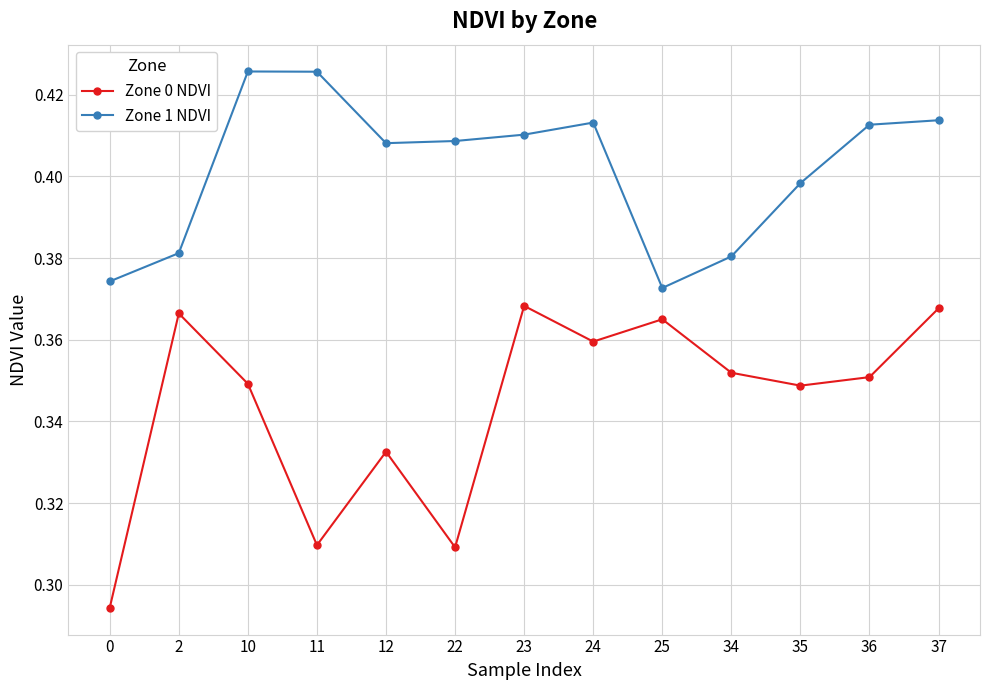

True or false: Zone 0 NDVI and Zone 1 NDVI cross at least once.

False